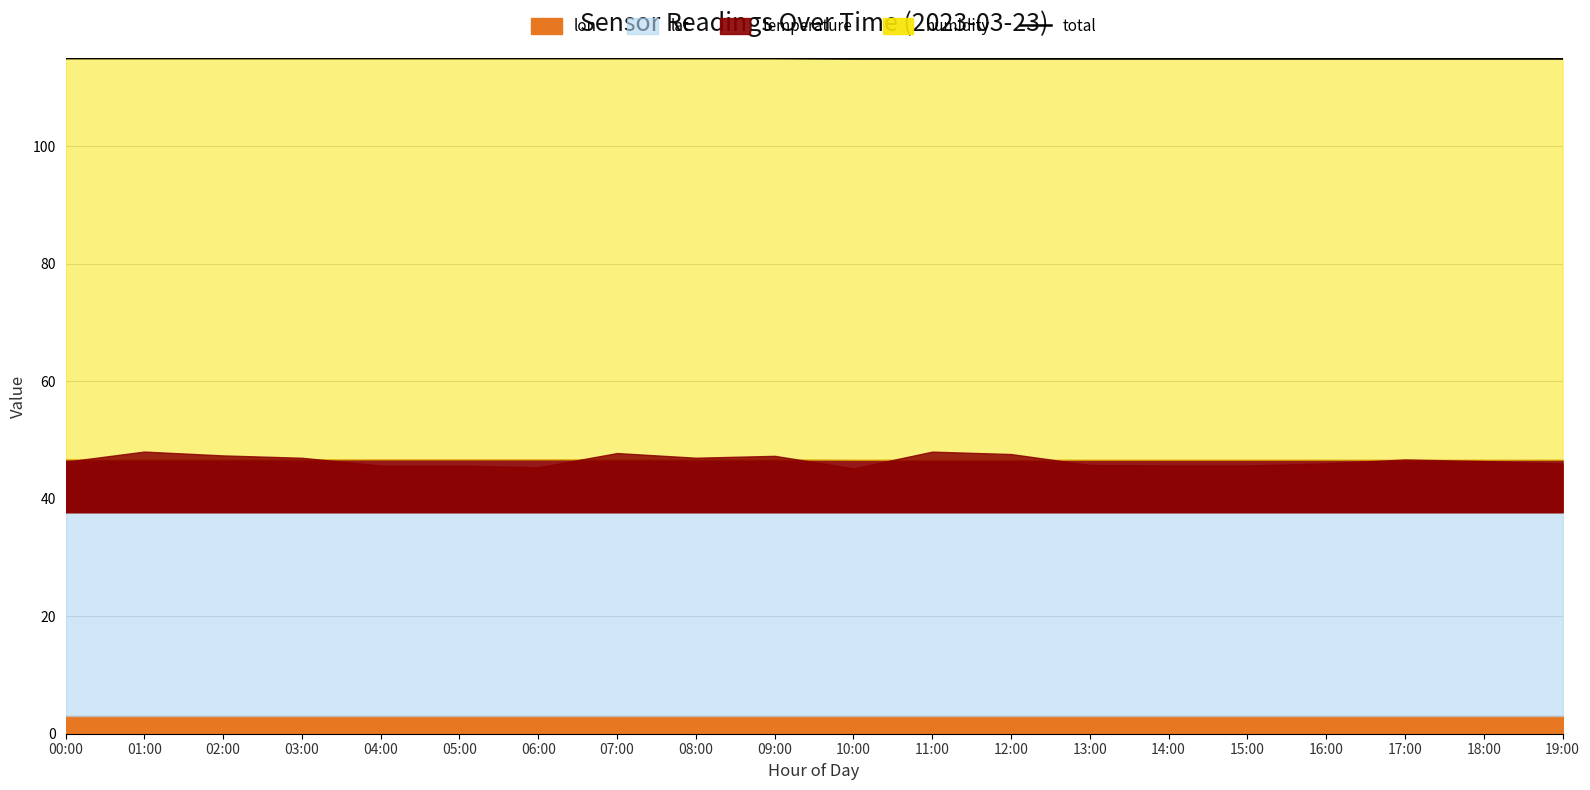

What is the sum of all values?

2300.0